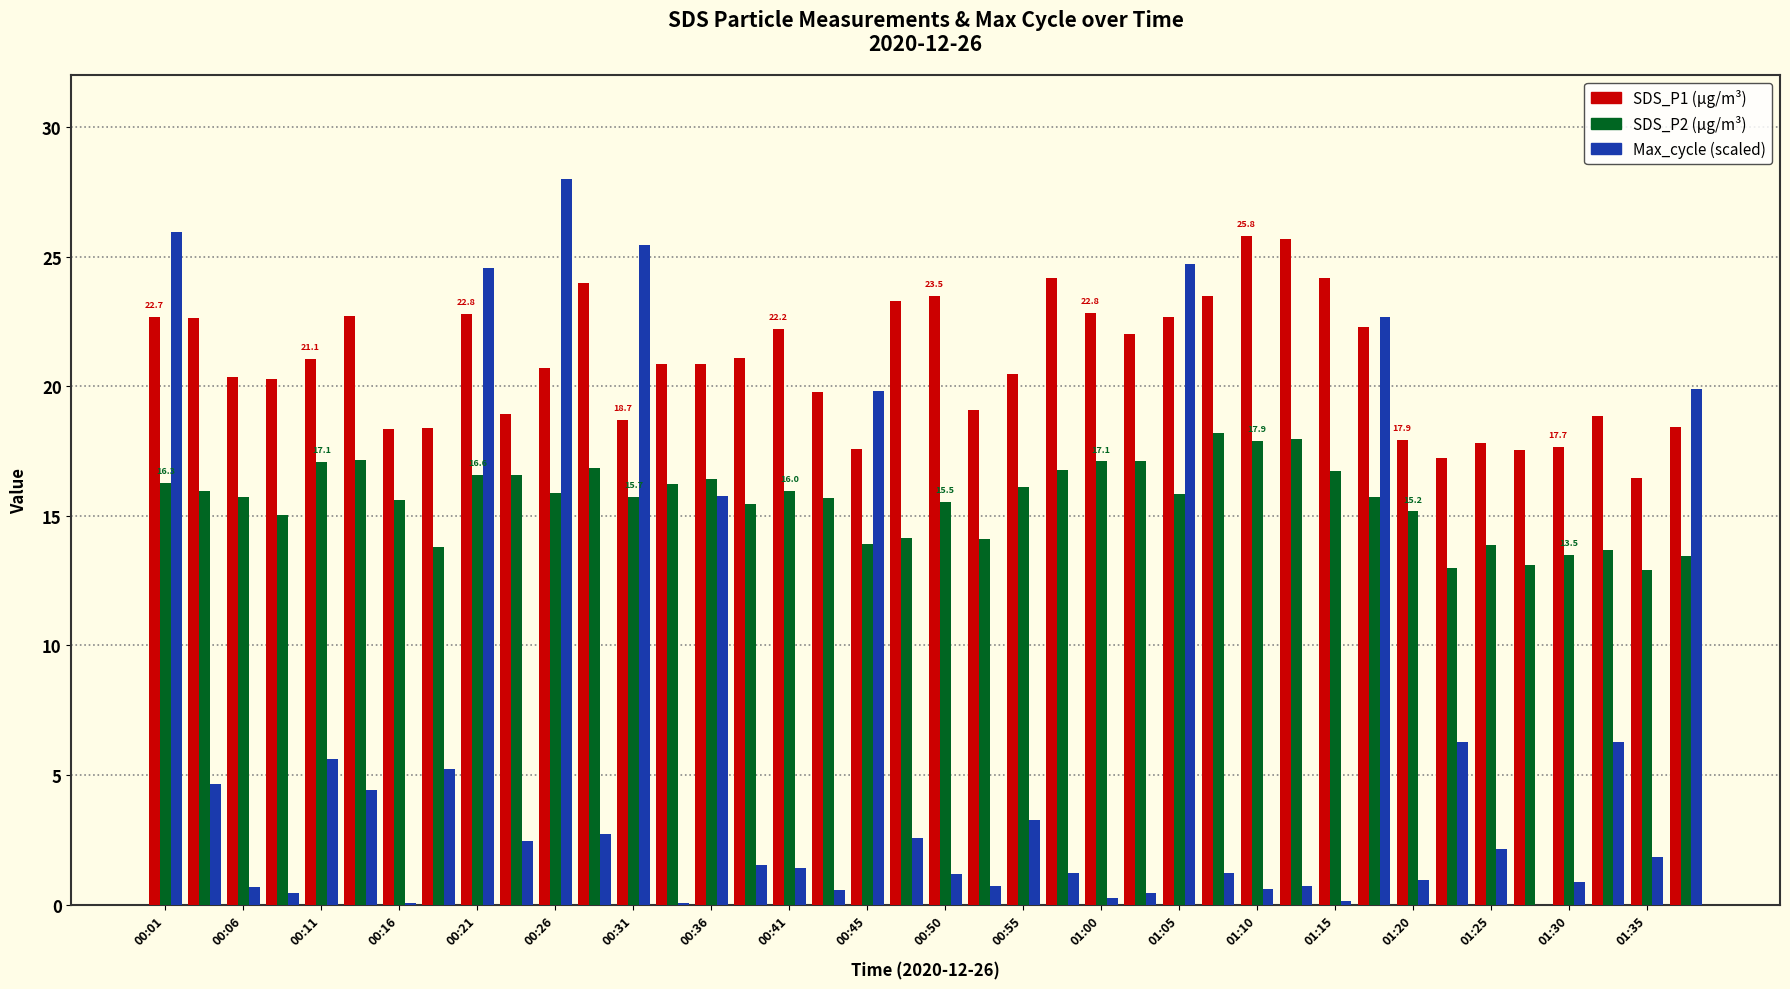

What is the greatest value displayed?

28.0